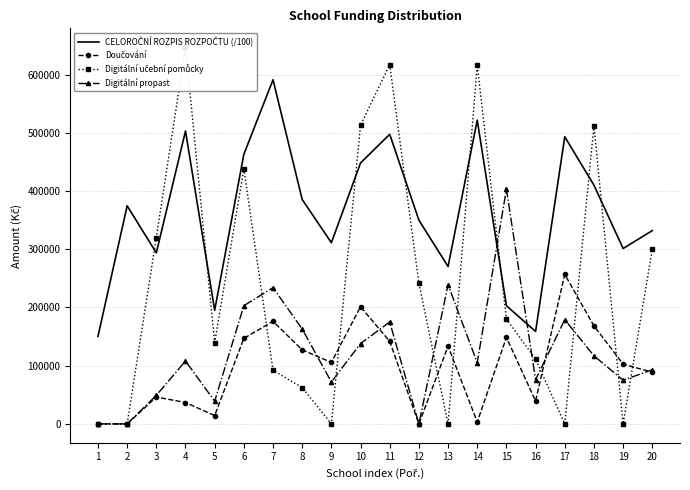

What is the average value of the CELOROČNÍ ROZPIS ROZPOČTU (/100) series?

362635.1